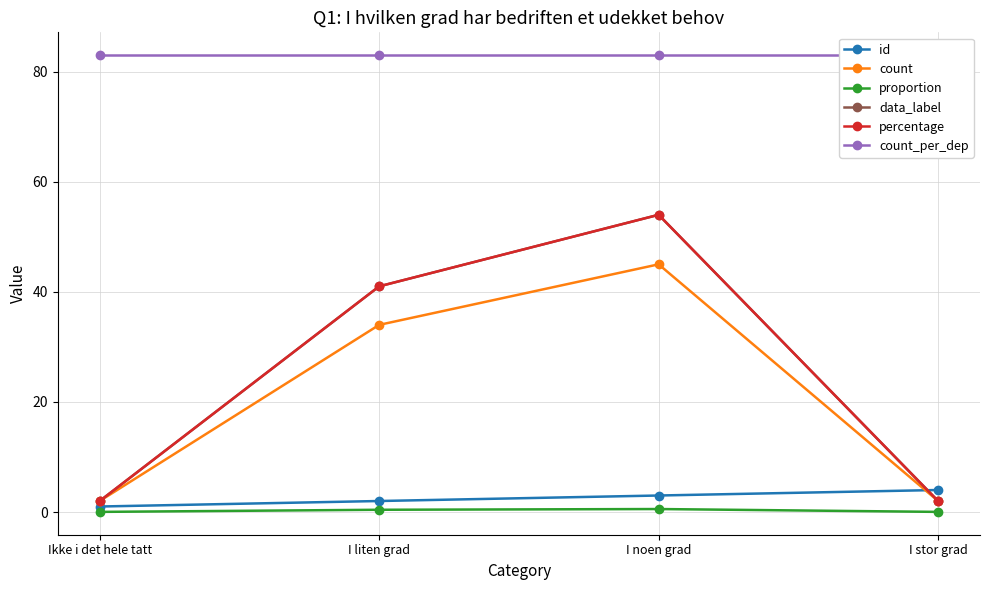

What is the average value of the proportion series?

0.2